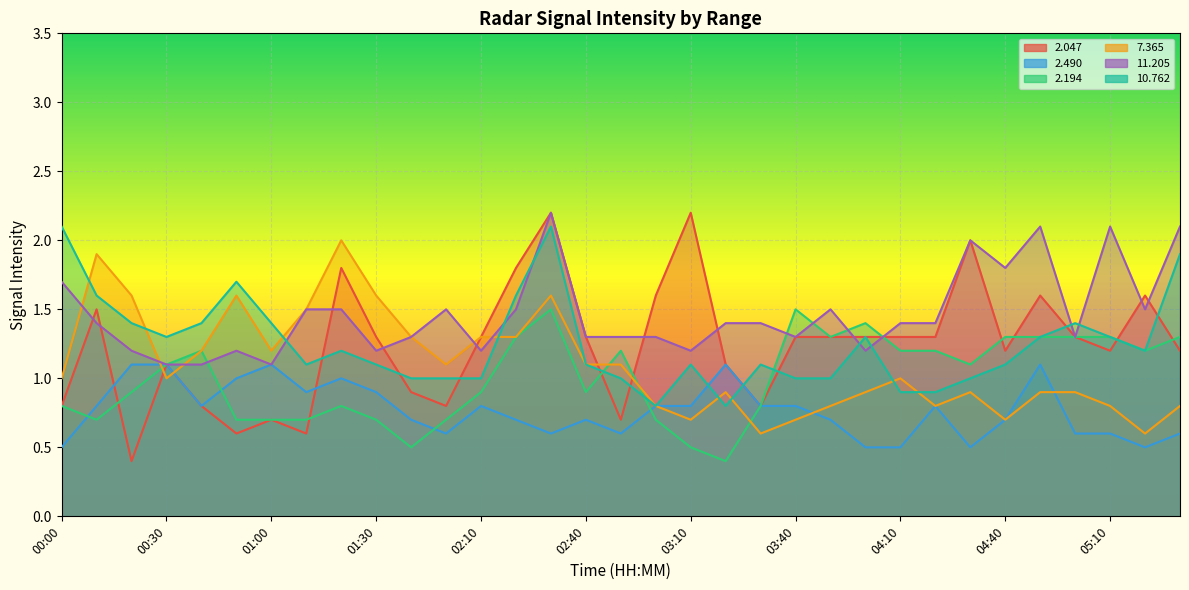

True or false:   2.047 and   2.194 cross at least once.

True